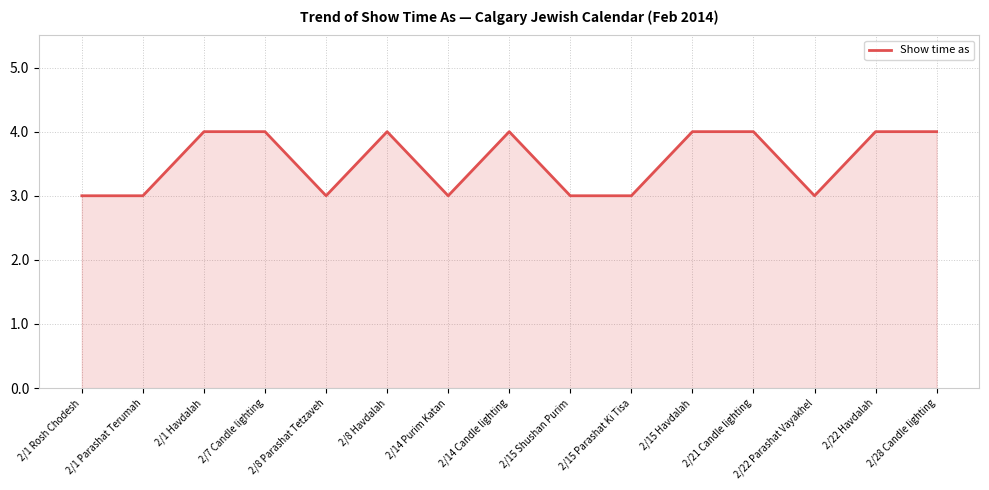

What is the maximum value shown in the chart?

4